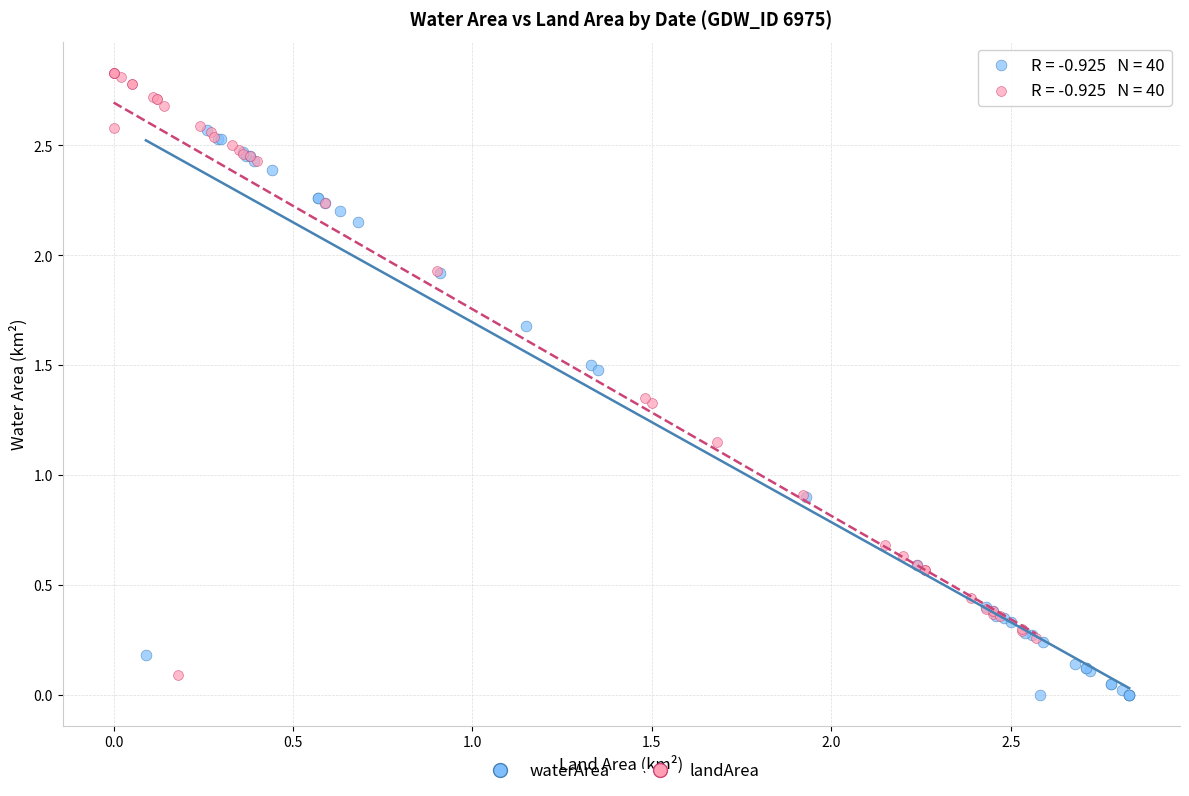

Which series contains the highest Y value?

landArea